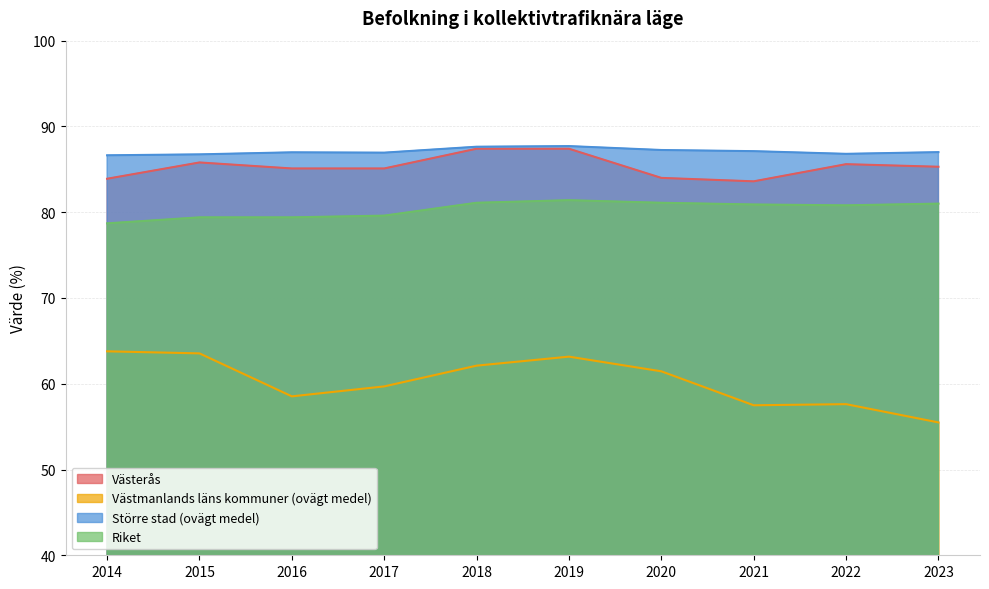

What is the difference between the Större stad (ovägt medel) values at 2015 and 2022?

0.1